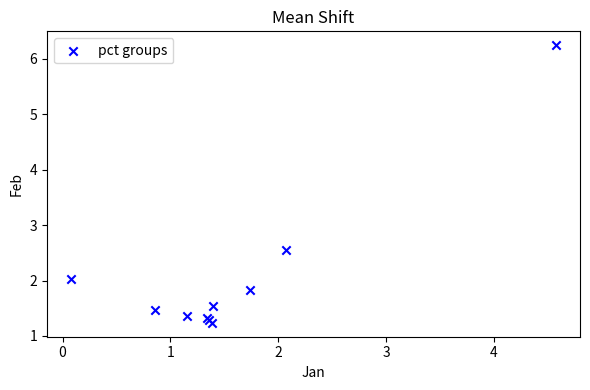

What Y value in the scatter plot is closest to 3?

2.5